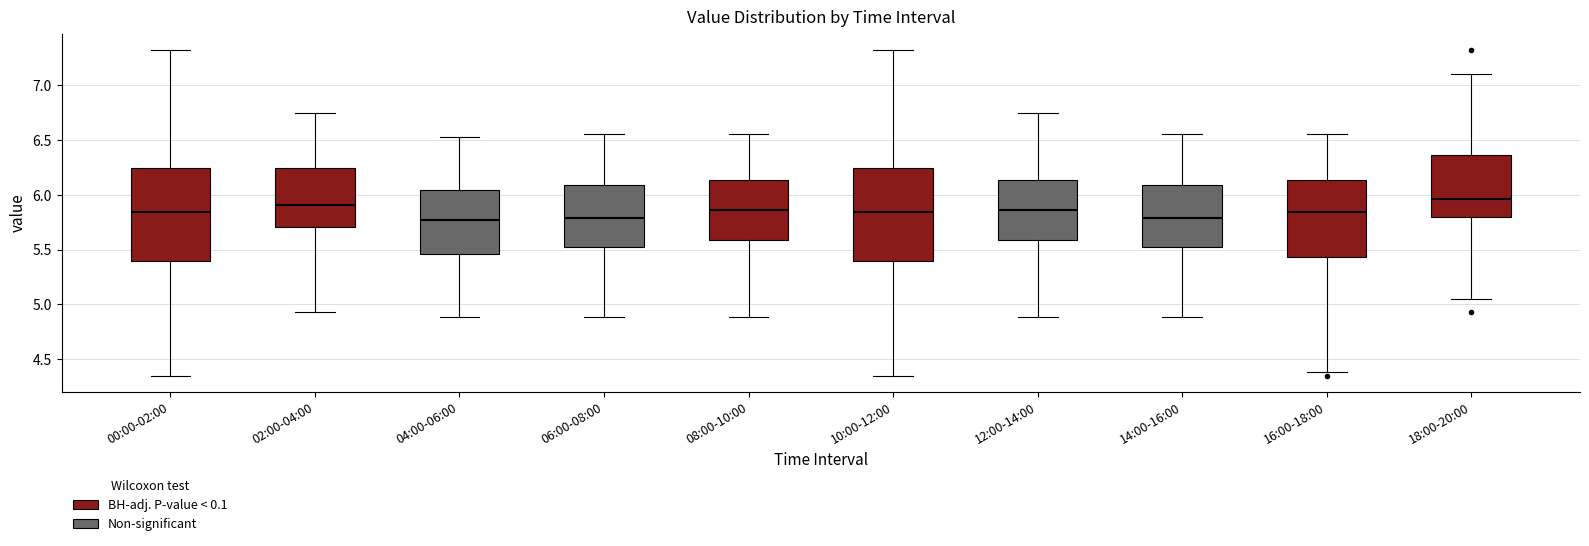

Where does the lower whisker of the box for 08:00-10:00 end on the y-axis? The values are not printed on the chart, so give them approximately, as read against the axis.

4.90